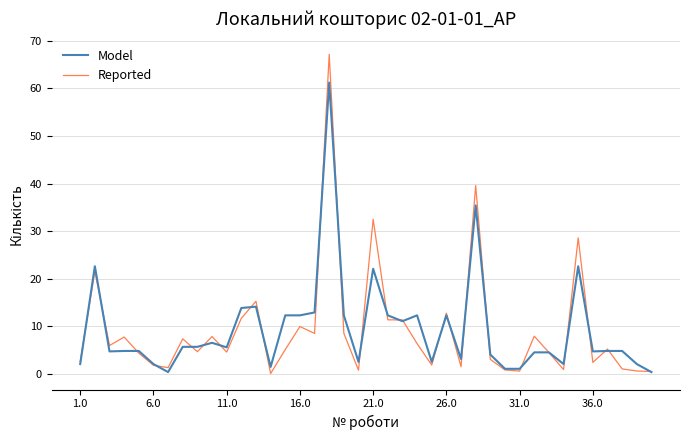

What is the difference between the maximum and second lowest values in the Reported series?

66.8